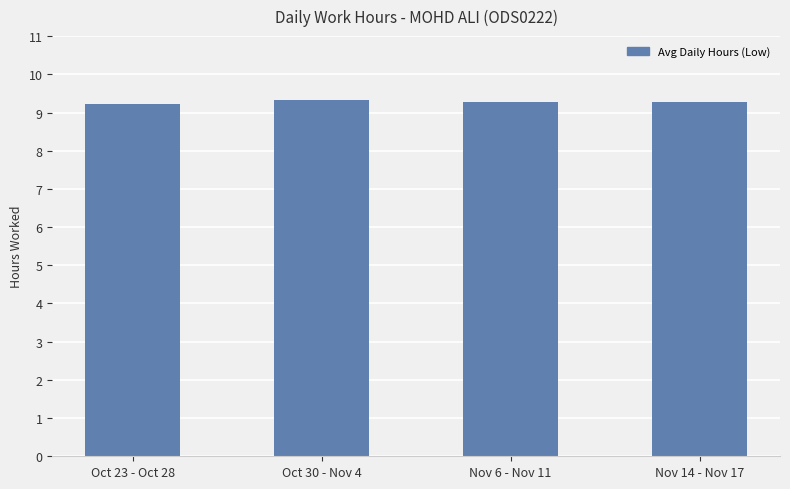

What is the ratio of the value at Oct 30 - Nov 4 to the value at Nov 6 - Nov 11?

1.0